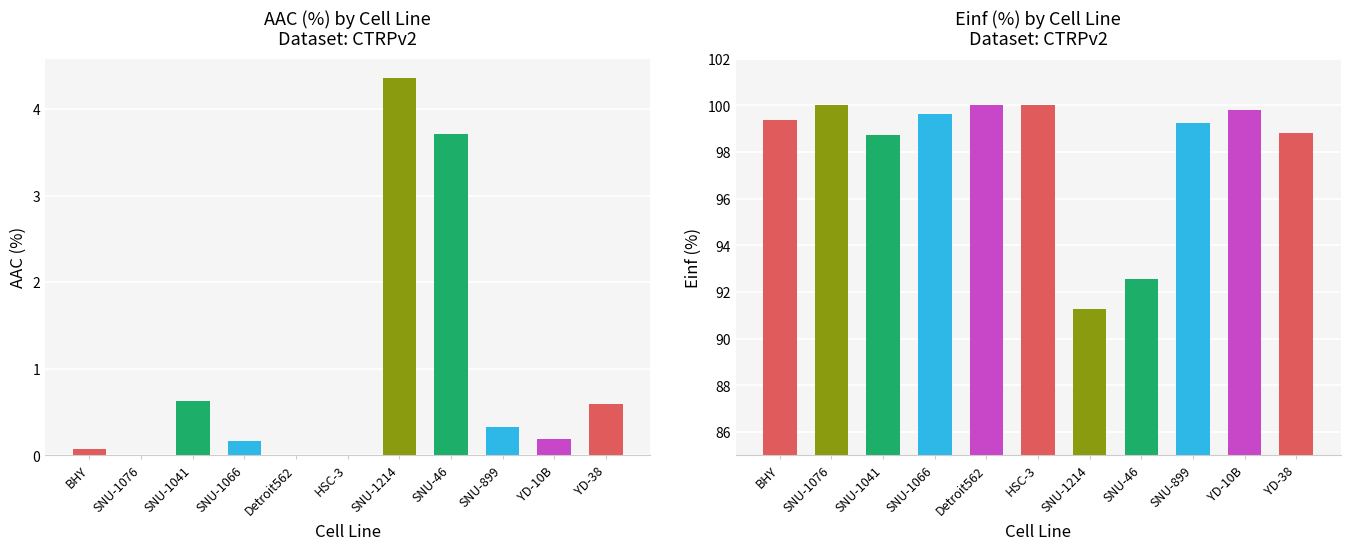

Which series has the largest total across all categories?

Einf (%)